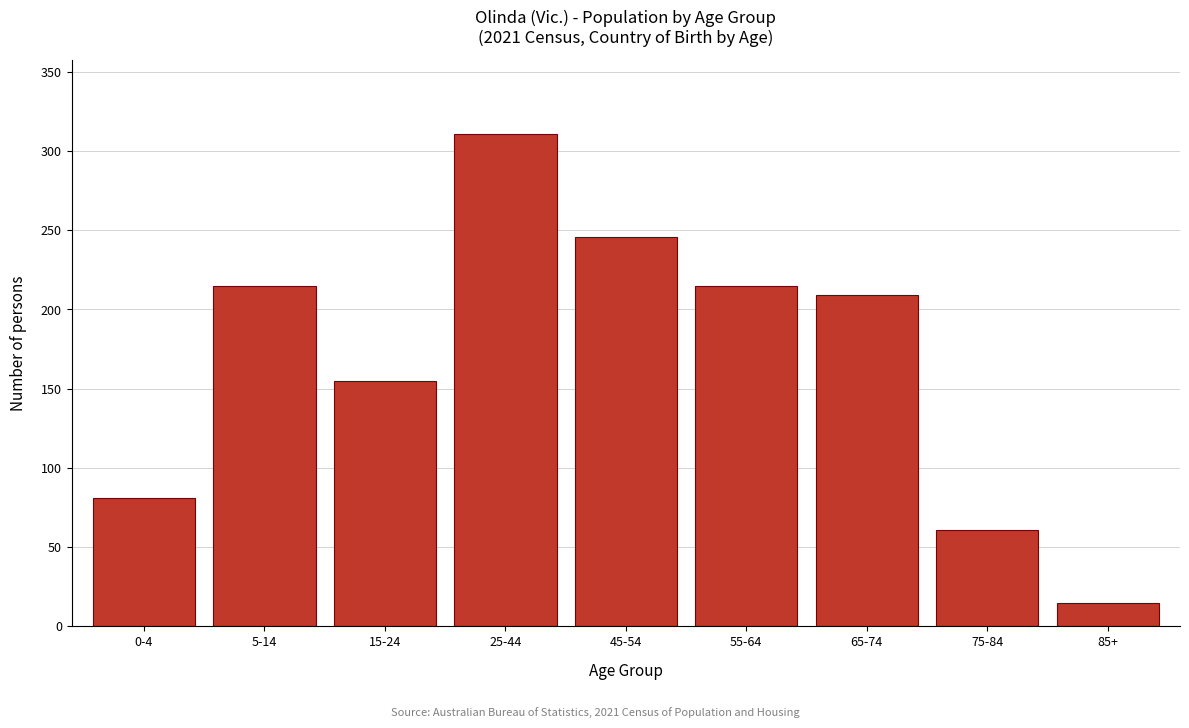

Reading right to left, list all the values displayed in this chart.

85+=15	75-84=61	65-74=209	55-64=215	45-54=246	25-44=311	15-24=155	5-14=215	0-4=81